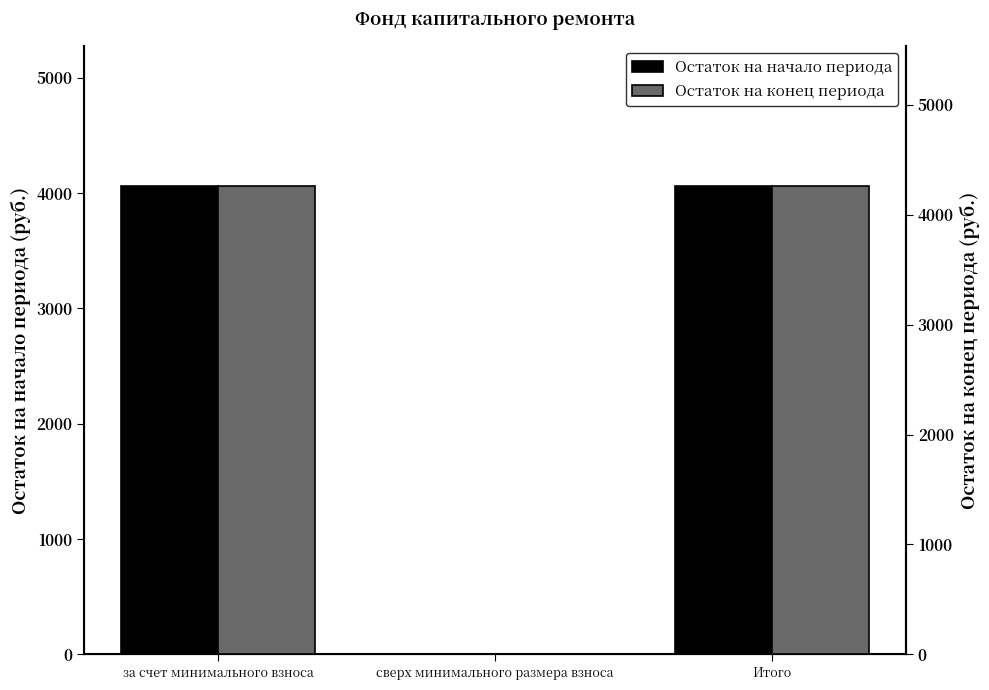

How many groups of bars are there?

3